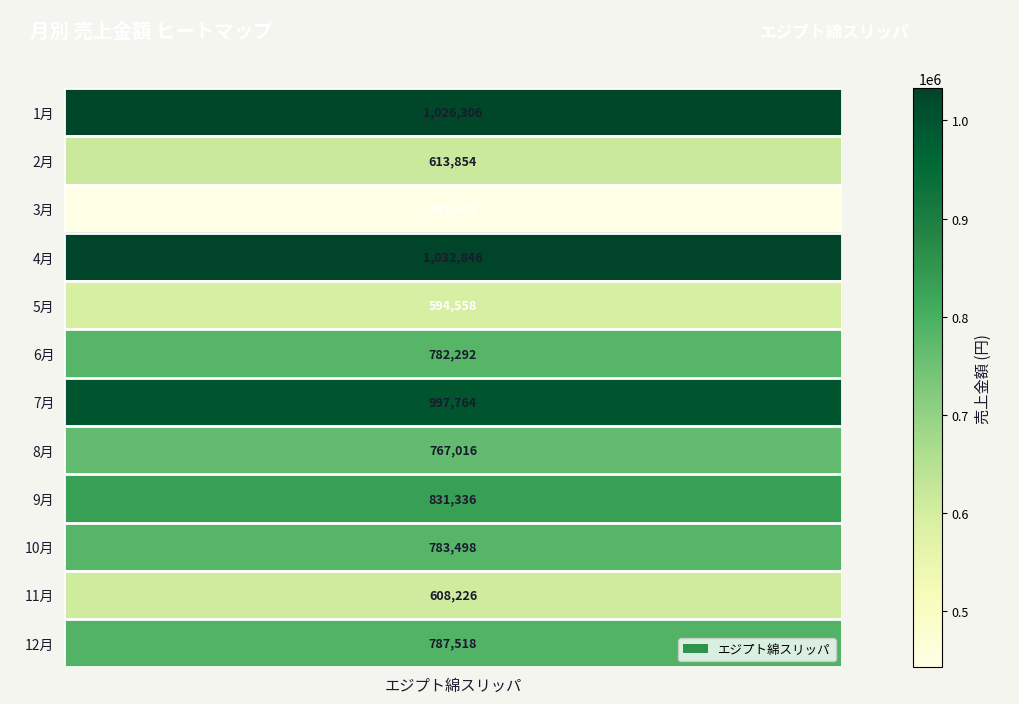

Read the value at 11月, to the nearest 10.

608230